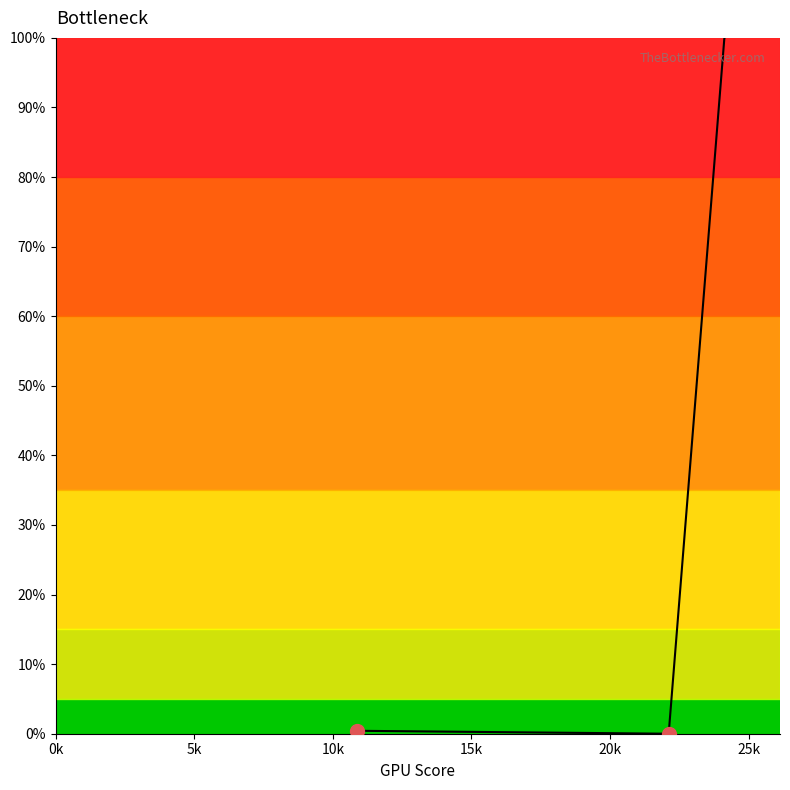

What is the greatest value displayed?

100.0